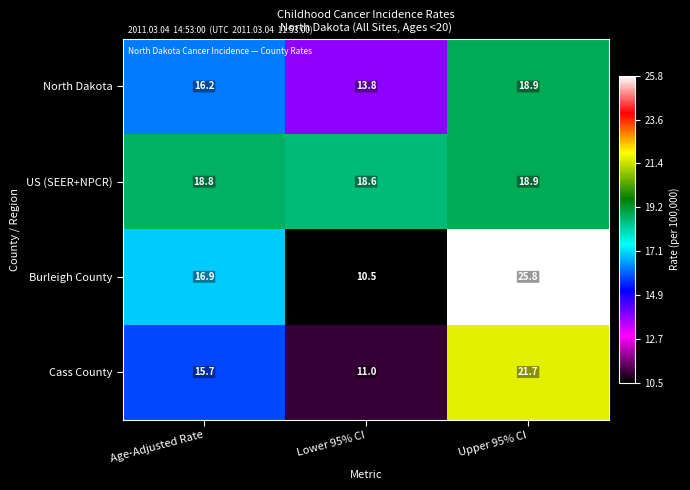

How many distinct data groups are displayed?

4